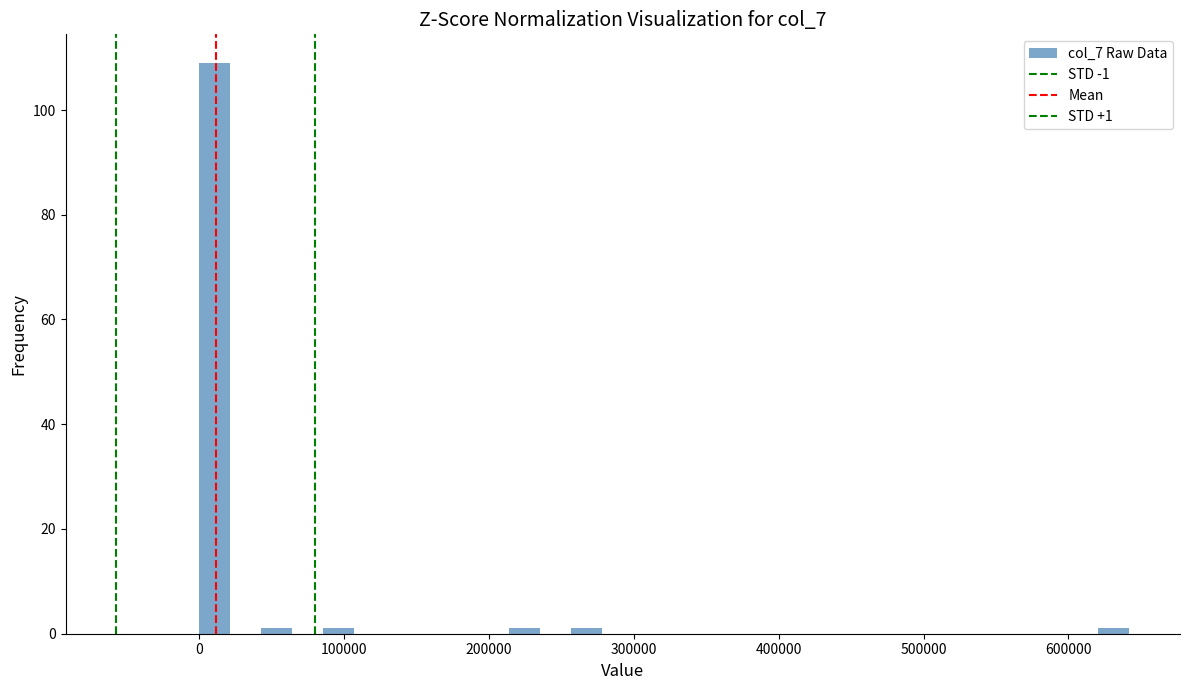

Read against the x-axis, roughly where is the centre of the tallest bar?

10000